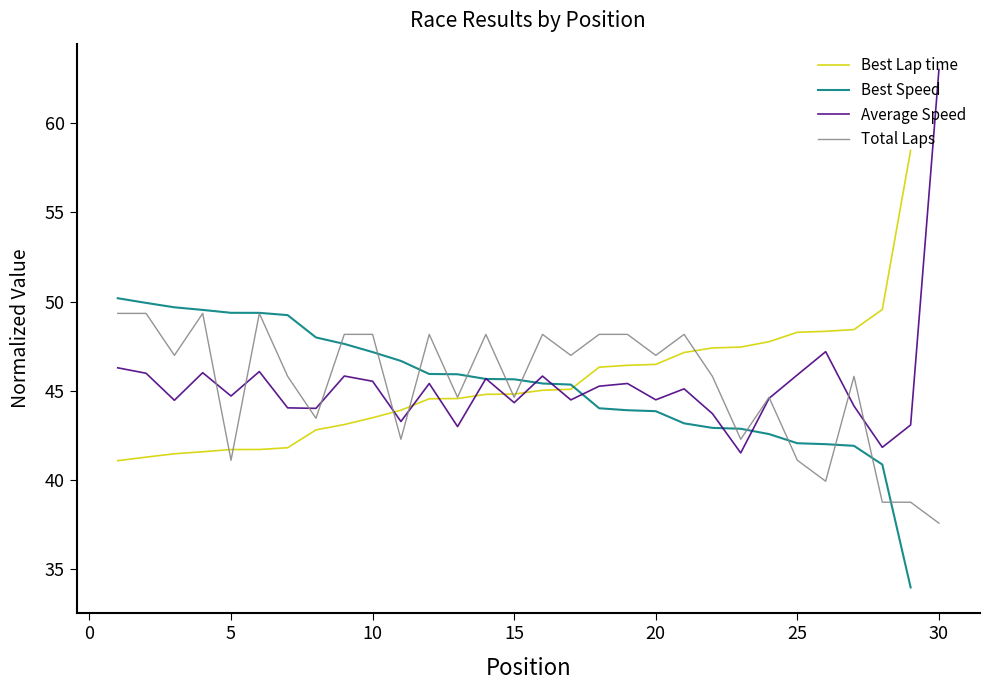

What is the approximate value of Average Speed at 15?

44.3